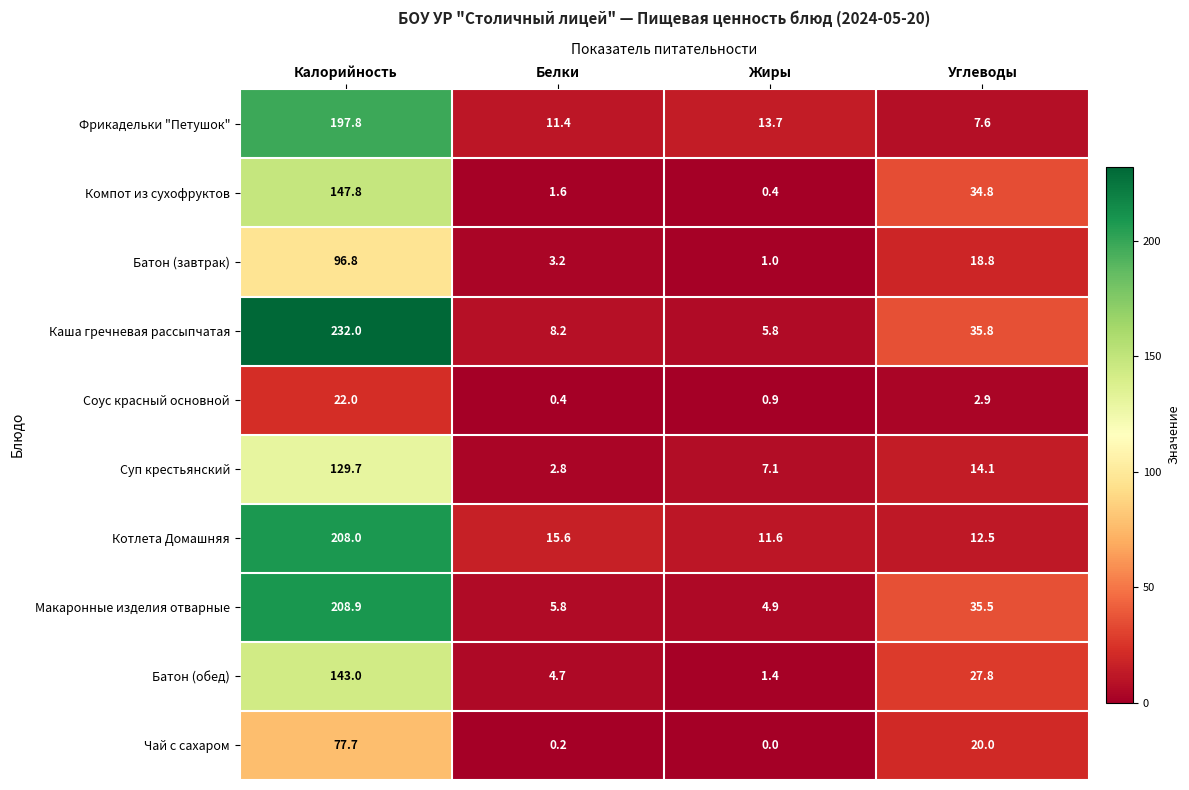

Which series has the widest spread of values?

Каша гречневая рассыпчатая